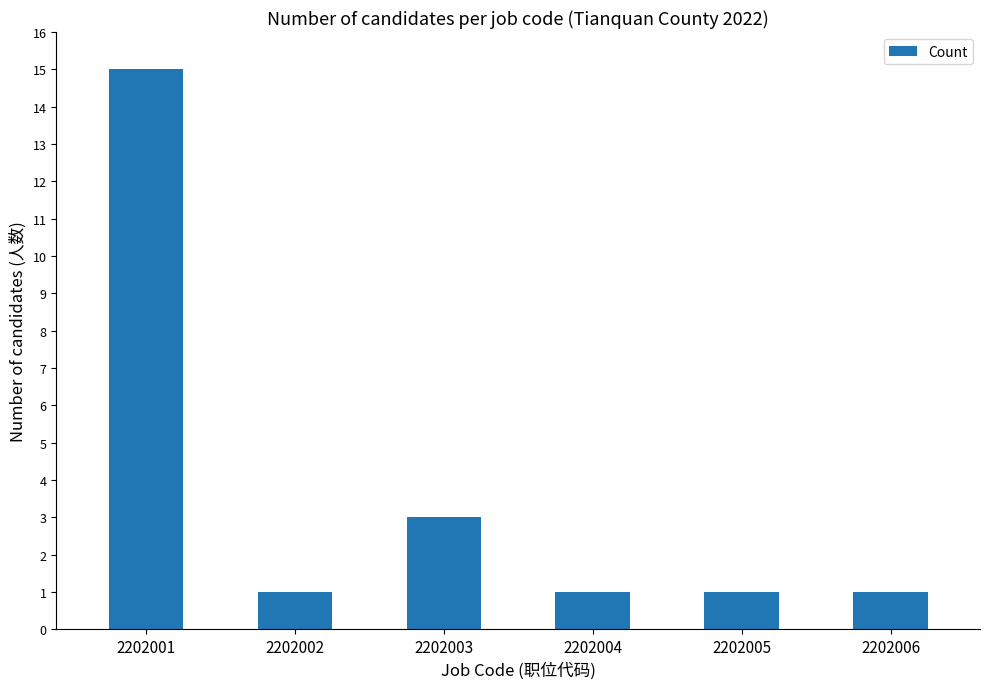

Are the bars grouped side by side (vs. stacked)?

No